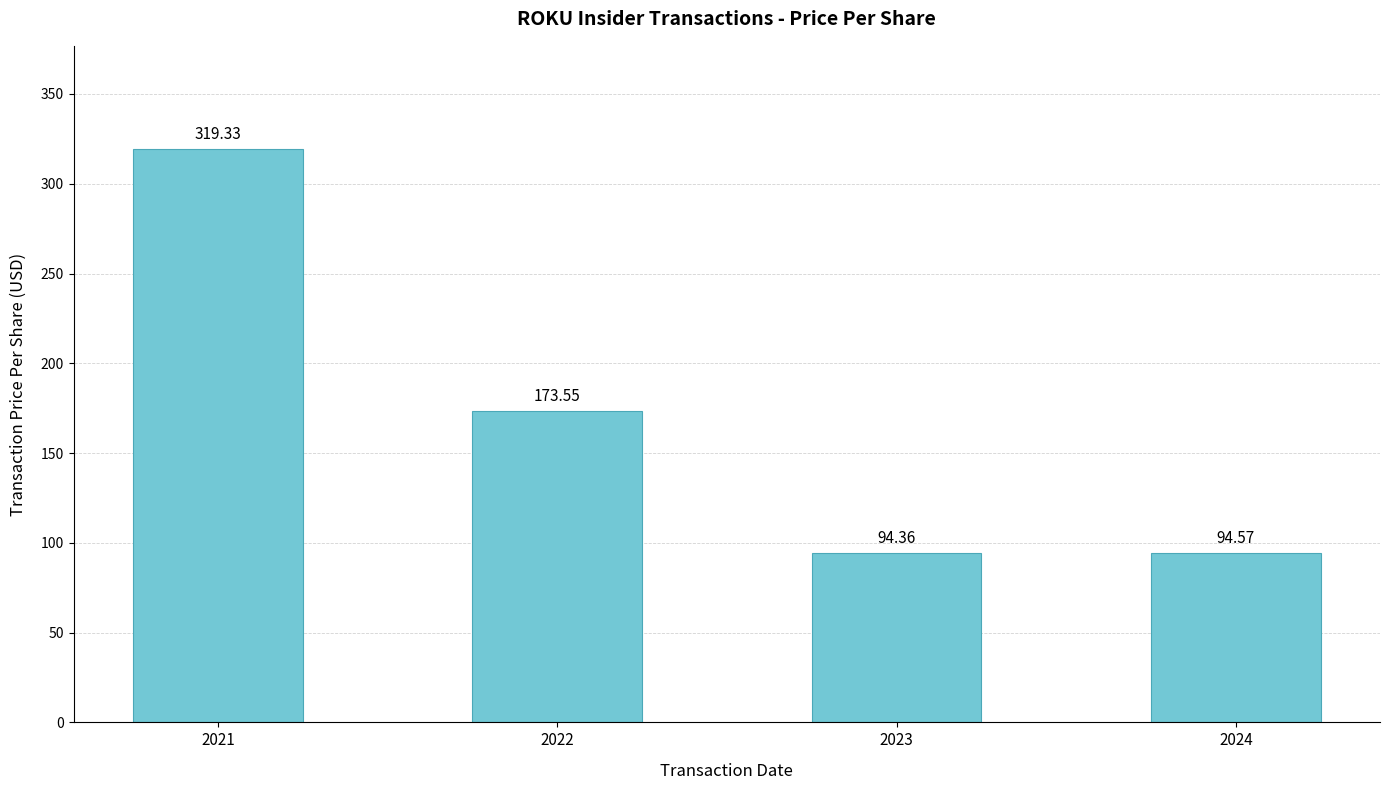

The value at 2022 is 260.8. True or false?

False